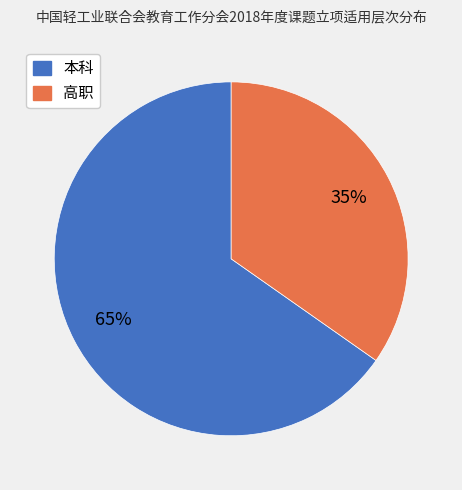

The 本科 slice represents 78% of the pie. True or false?

False